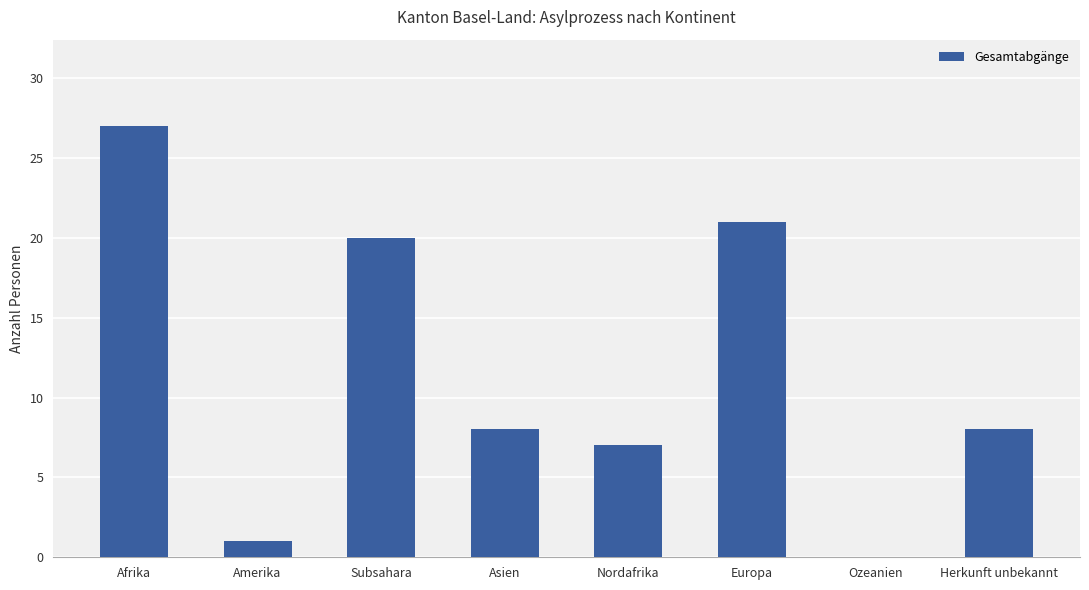

Which label corresponds to the largest value in the chart?

Afrika